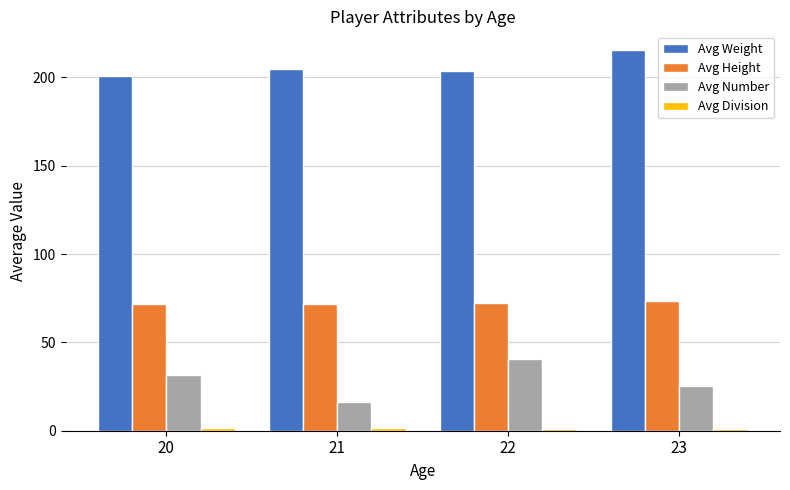

At which label does Avg Number reach its peak?

22